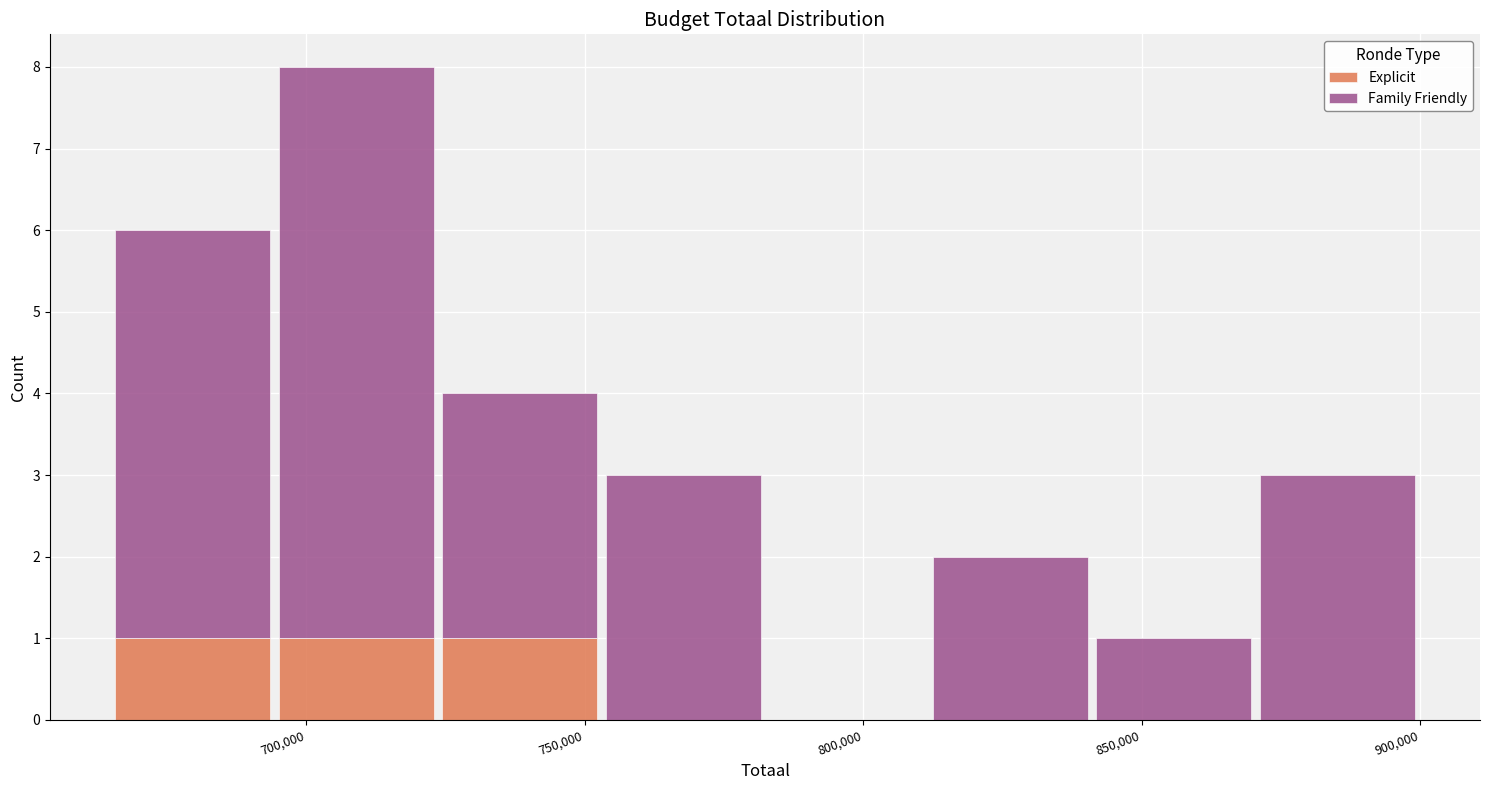

Reading left to right, transcribe this chart: for each stacked bar, give the range it covers on the x-axis and its total height. Neither the bar edges nor the heights are printed on the chart, so give them approximately, as read against the axes.

665000 to 695000: 6
695000 to 725000: 8
725000 to 755000: 4
755000 to 780000: 3
780000 to 810000: 0
810000 to 840000: 2
840000 to 870000: 1
870000 to 900000: 3